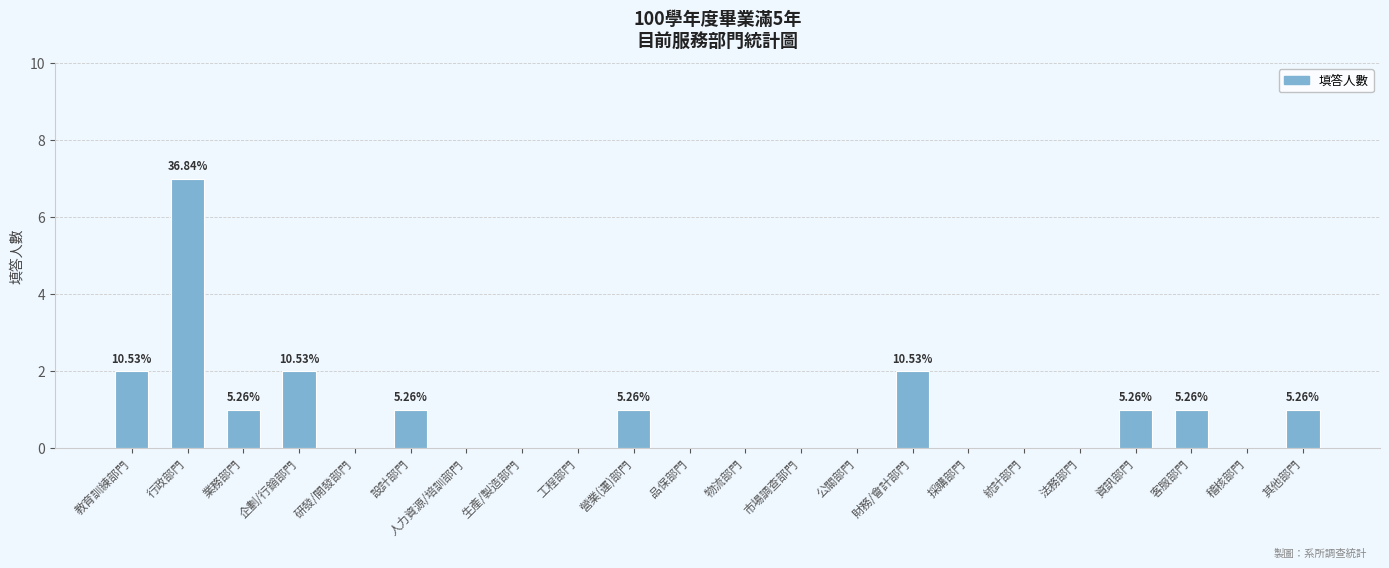

What is the maximum value shown in the chart?

7